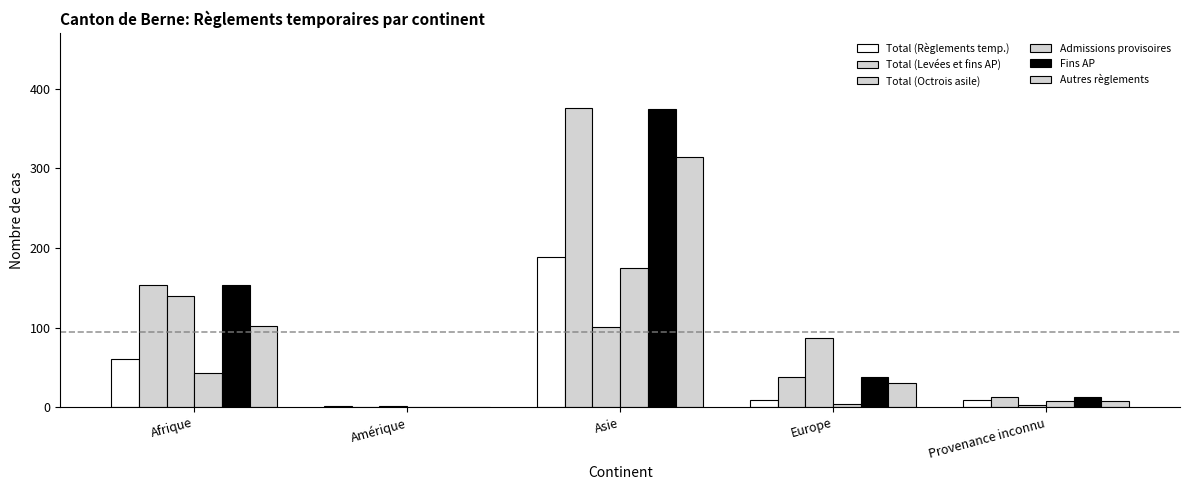

At how many categories does at least one series exceed 244?

1